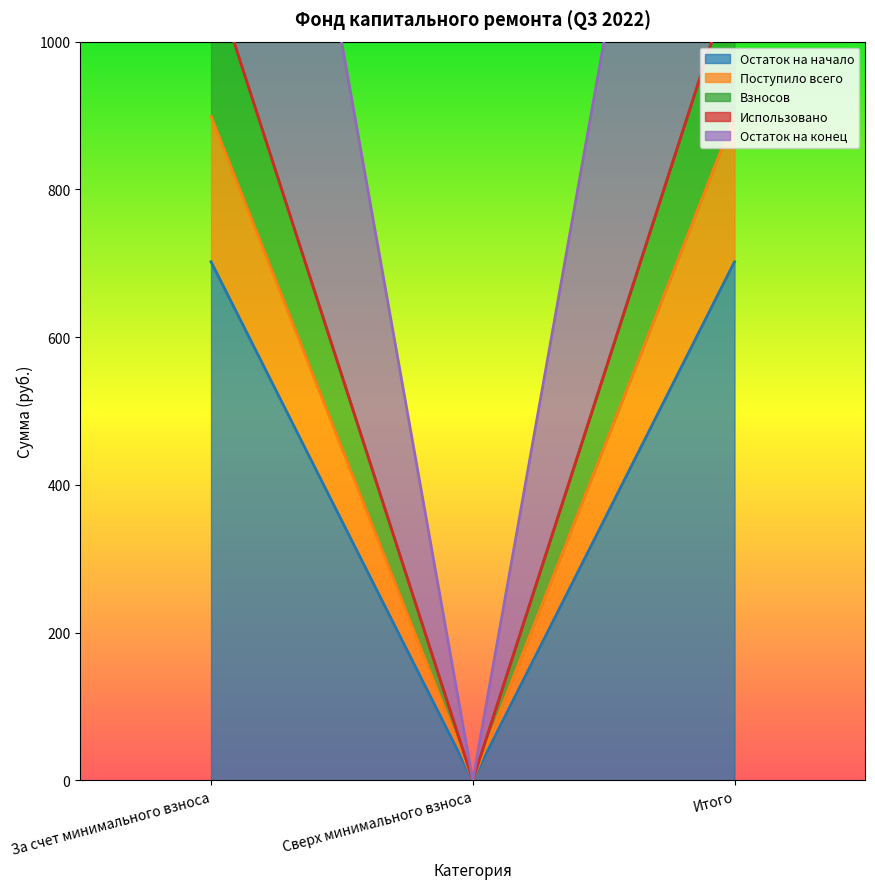

True or false: Поступило всего has a value of -539.8 at Сверх минимального взноса.

False